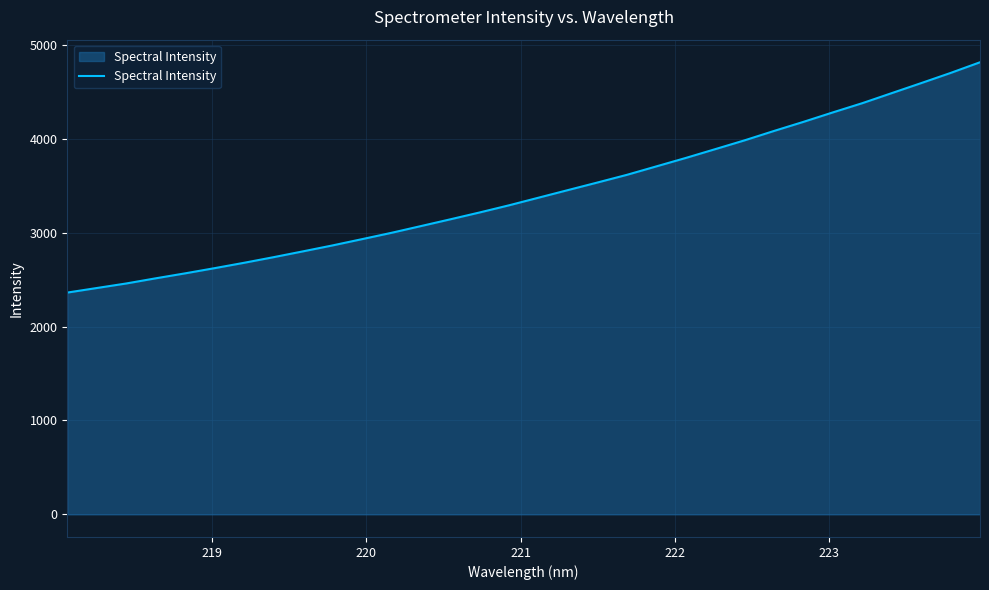

What is the greatest value displayed?

4816.1